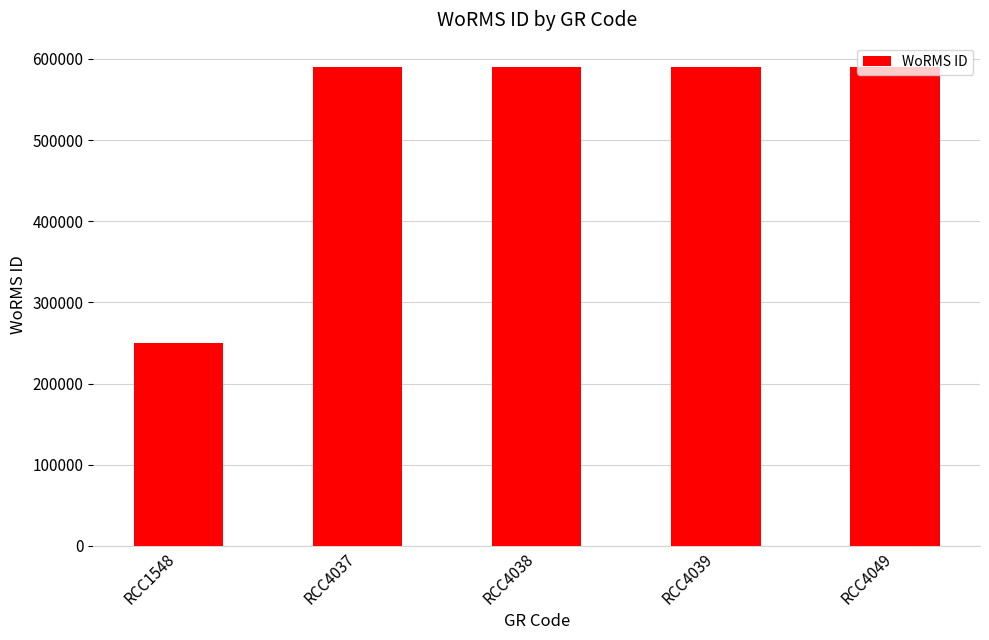

Are the bars grouped side by side (vs. stacked)?

No